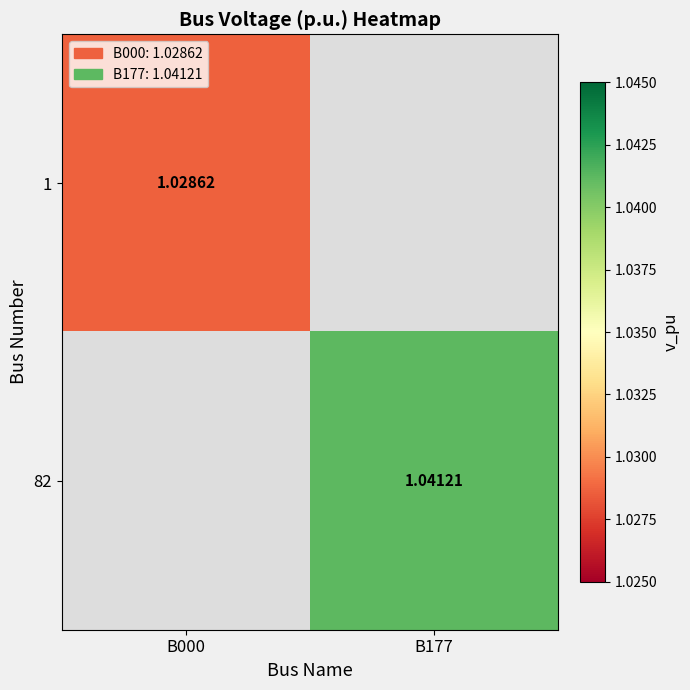

Is the value of 82 at B177 greater than the value of 1 at B000?

Yes